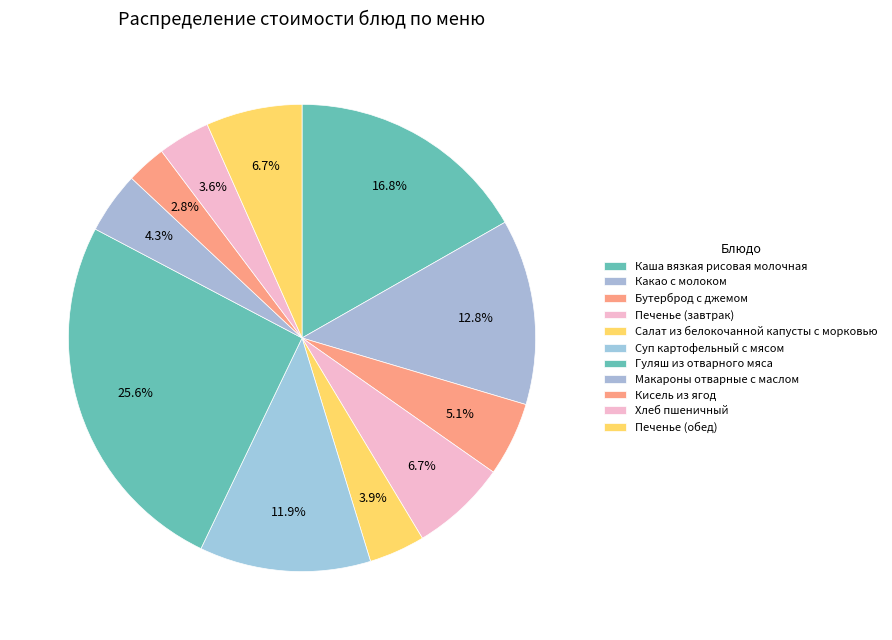

Rank the categories by value from lowest to highest.

Кисель из ягод, Хлеб пшеничный, Салат из белокочанной капусты с морковью, Макароны отварные с маслом, Бутерброд с джемом, Печенье (завтрак), Печенье (обед), Суп картофельный с мясом, Какао с молоком, Каша вязкая рисовая молочная, Гуляш из отварного мяса